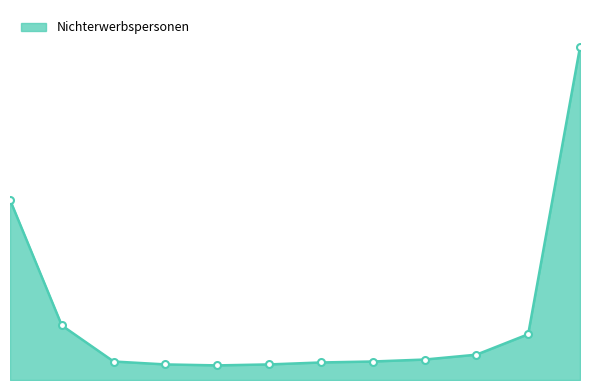

Is this an area chart (filled region under the line)?

Yes